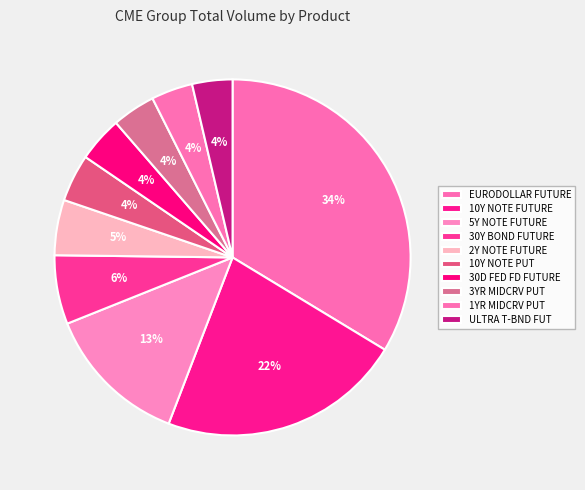

What is the change in value from 10Y NOTE FUTURE to 1YR MIDCRV PUT?

-1039371